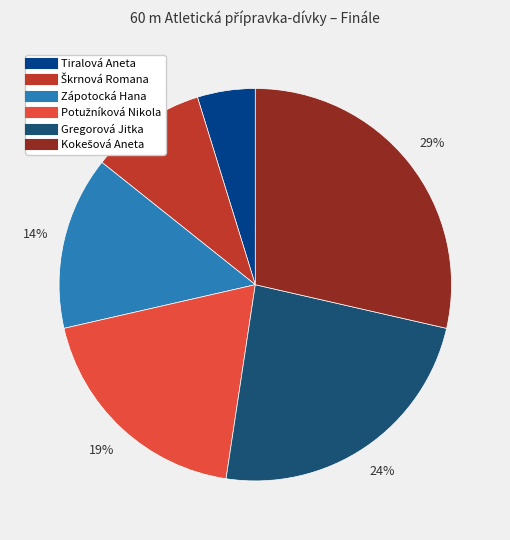

The Zápotocká Hana slice represents 1% of the pie. True or false?

False